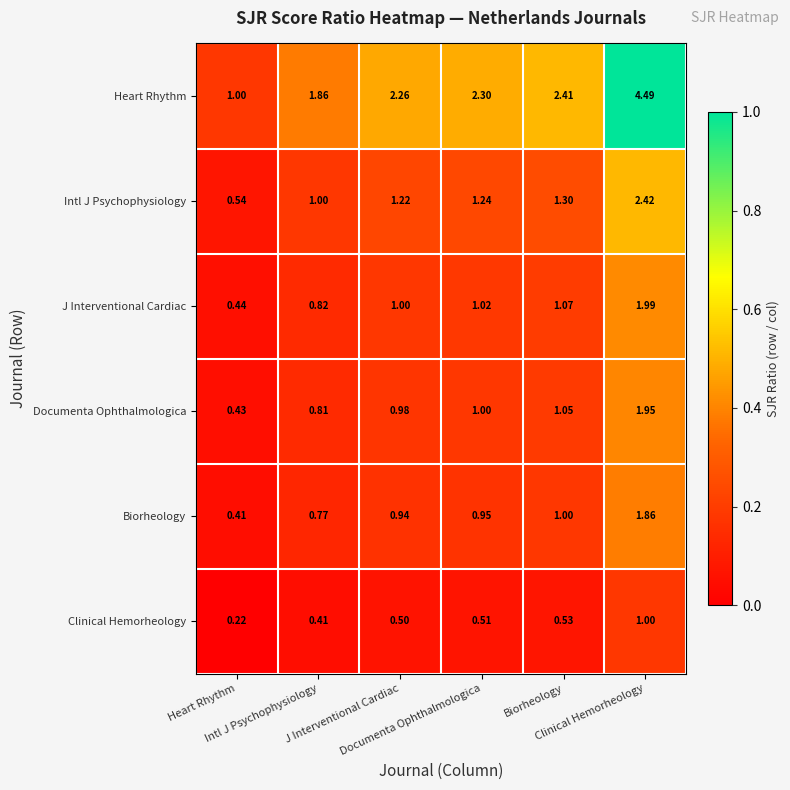

Reading left to right, list all the values displayed in this chart.

Heart Rhythm: Heart Rhythm=1.0	Intl J Psychophysiology=1.9	J Interventional Cardiac=2.3	Documenta Ophthalmologica=2.3	Biorheology=2.4	Clinical Hemorheology=4.5
Intl J Psychophysiology: Heart Rhythm=0.5	Intl J Psychophysiology=1.0	J Interventional Cardiac=1.2	Documenta Ophthalmologica=1.2	Biorheology=1.3	Clinical Hemorheology=2.4
J Interventional Cardiac: Heart Rhythm=0.4	Intl J Psychophysiology=0.8	J Interventional Cardiac=1.0	Documenta Ophthalmologica=1.0	Biorheology=1.1	Clinical Hemorheology=2.0
Documenta Ophthalmologica: Heart Rhythm=0.4	Intl J Psychophysiology=0.8	J Interventional Cardiac=1.0	Documenta Ophthalmologica=1.0	Biorheology=1.1	Clinical Hemorheology=1.9
Biorheology: Heart Rhythm=0.4	Intl J Psychophysiology=0.8	J Interventional Cardiac=0.9	Documenta Ophthalmologica=0.9	Biorheology=1.0	Clinical Hemorheology=1.9
Clinical Hemorheology: Heart Rhythm=0.2	Intl J Psychophysiology=0.4	J Interventional Cardiac=0.5	Documenta Ophthalmologica=0.5	Biorheology=0.5	Clinical Hemorheology=1.0